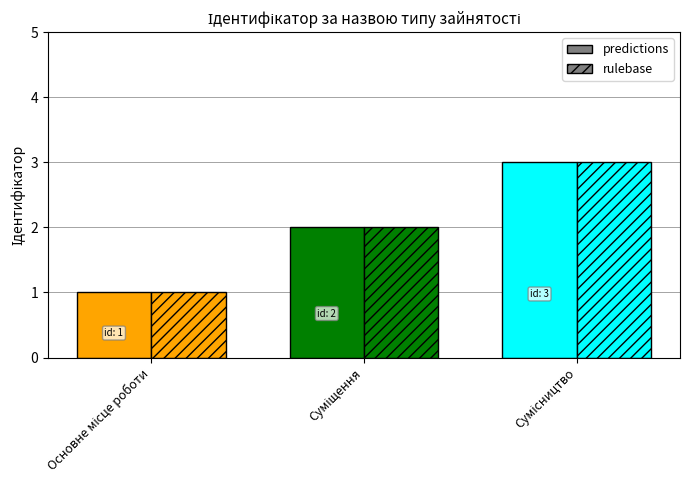

Which series has the largest total across all categories?

predictions